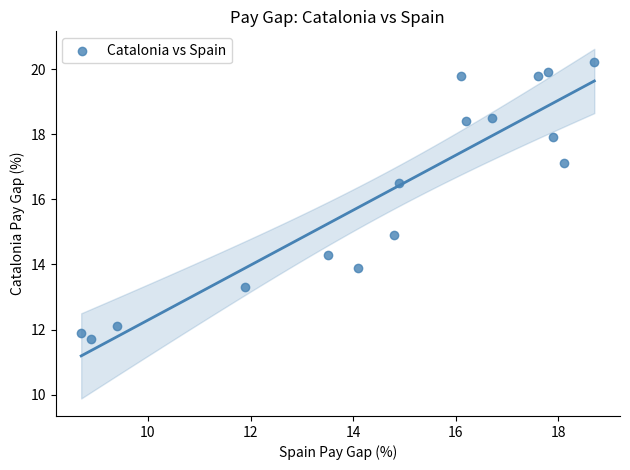

What is the range of X values (max minus min)?

10.0